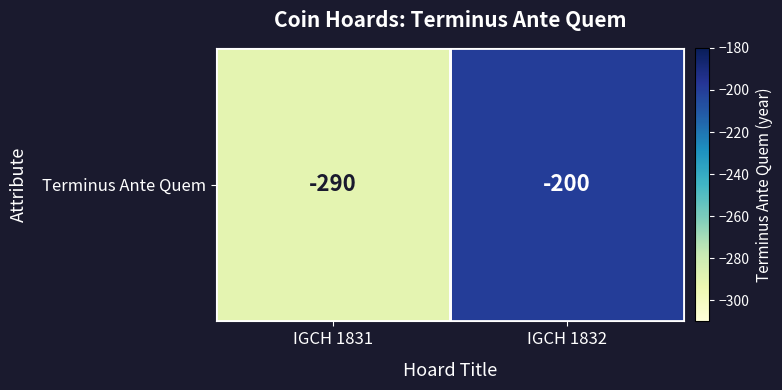

What is the change in value from IGCH 1831 to IGCH 1832?

+90